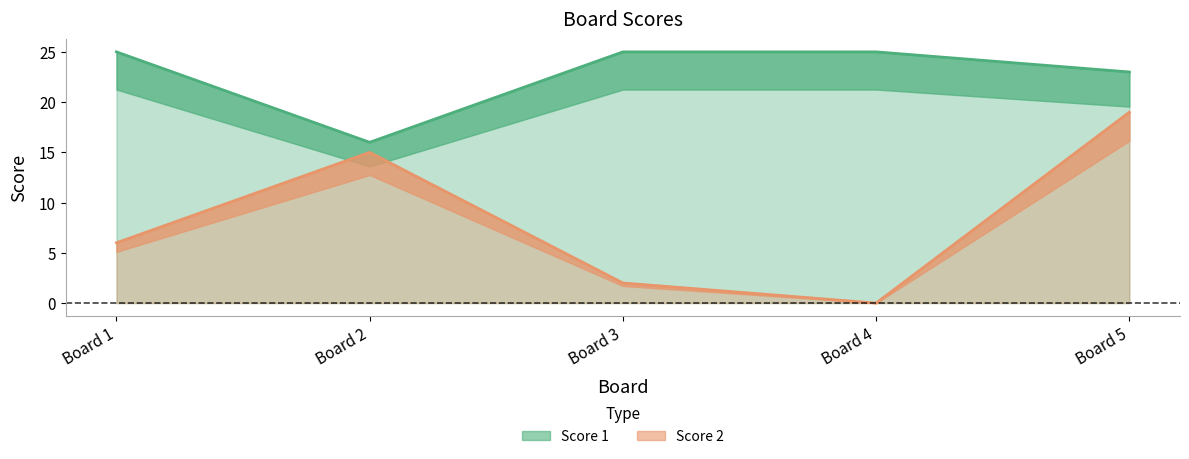

What is the approximate value of Score 1 at Board 4?

25